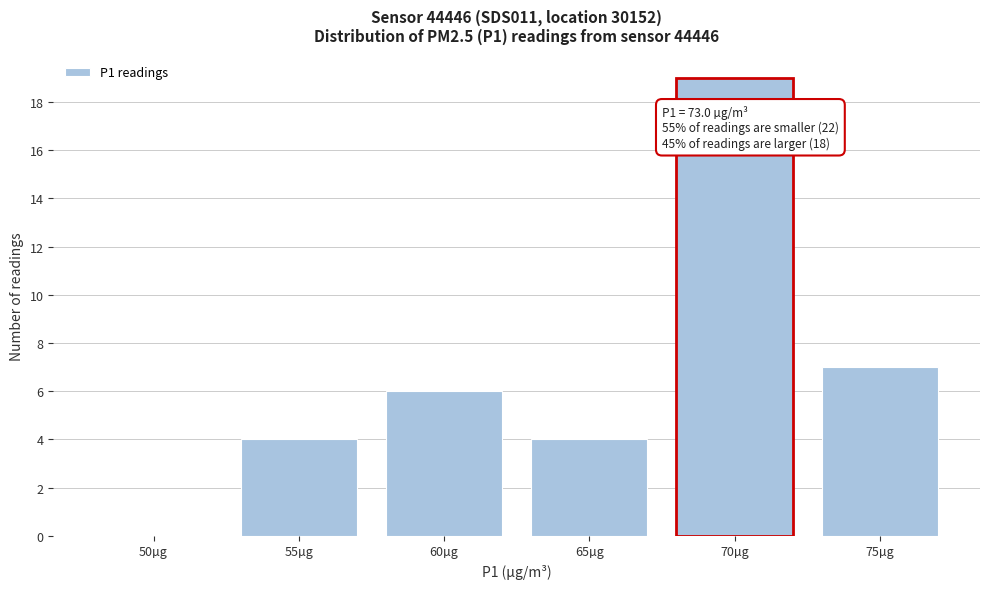

Reading left to right, transcribe all the data shown in this chart.

50µg=0	55µg=4	60µg=6	65µg=4	70µg=19	75µg=7